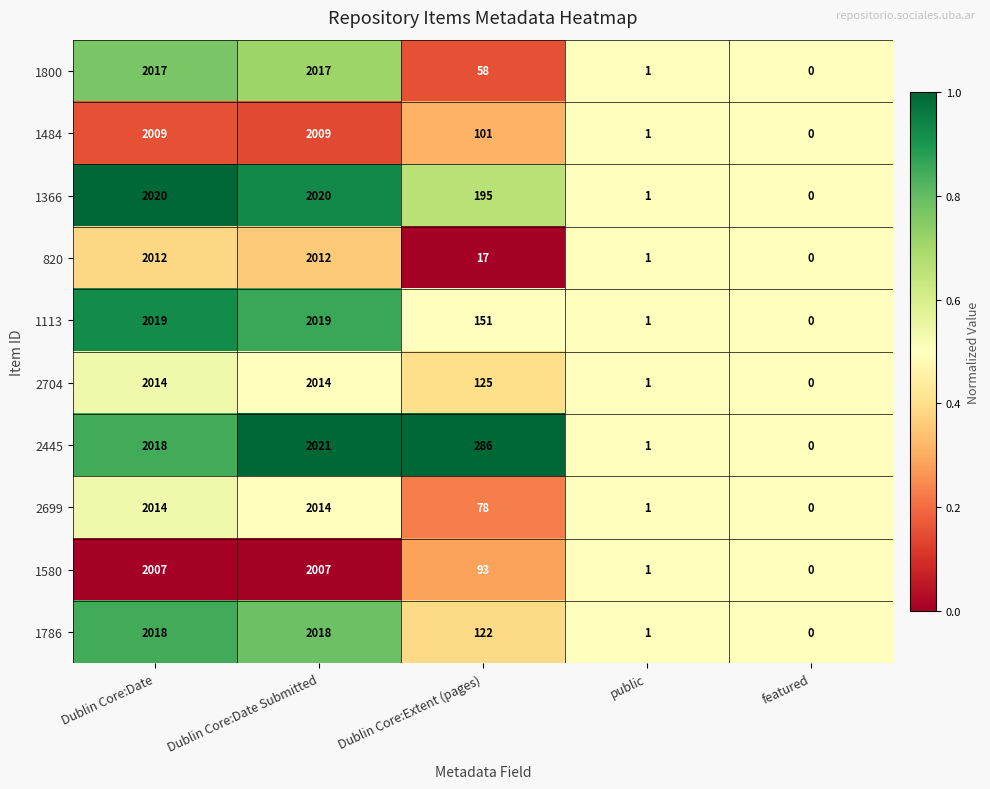

Which series has the largest range (max minus min)?

2445